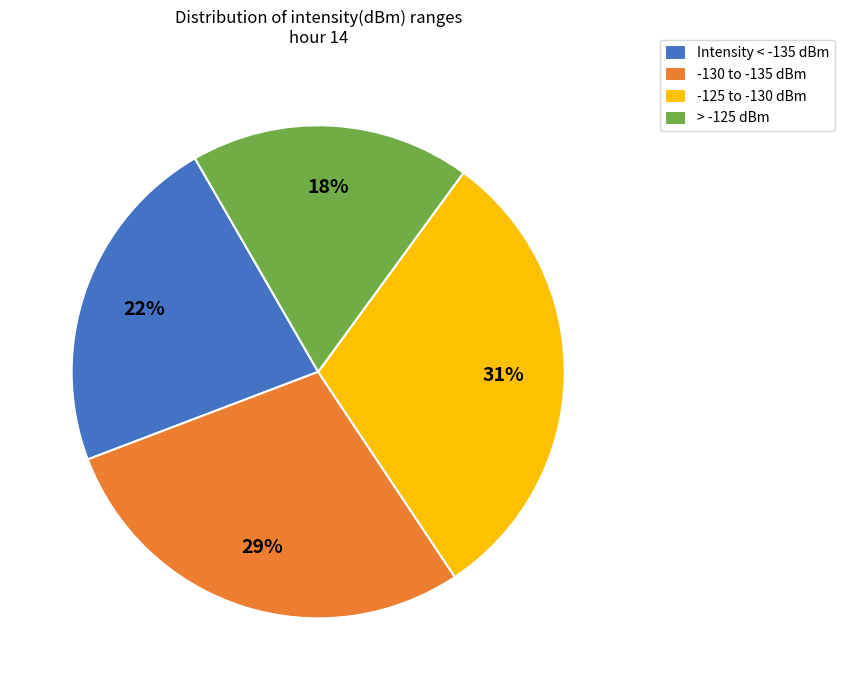

Approximately how many times larger is the value at -130 to -135 dBm compared to Intensity < -135 dBm?

1.3